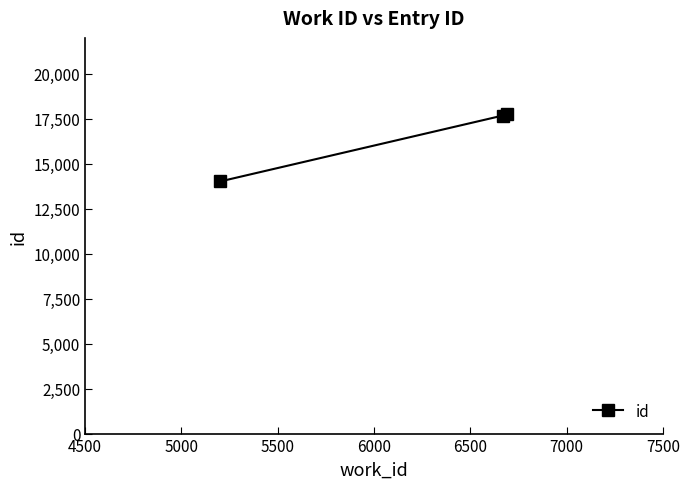

What is the greatest value displayed?

17752